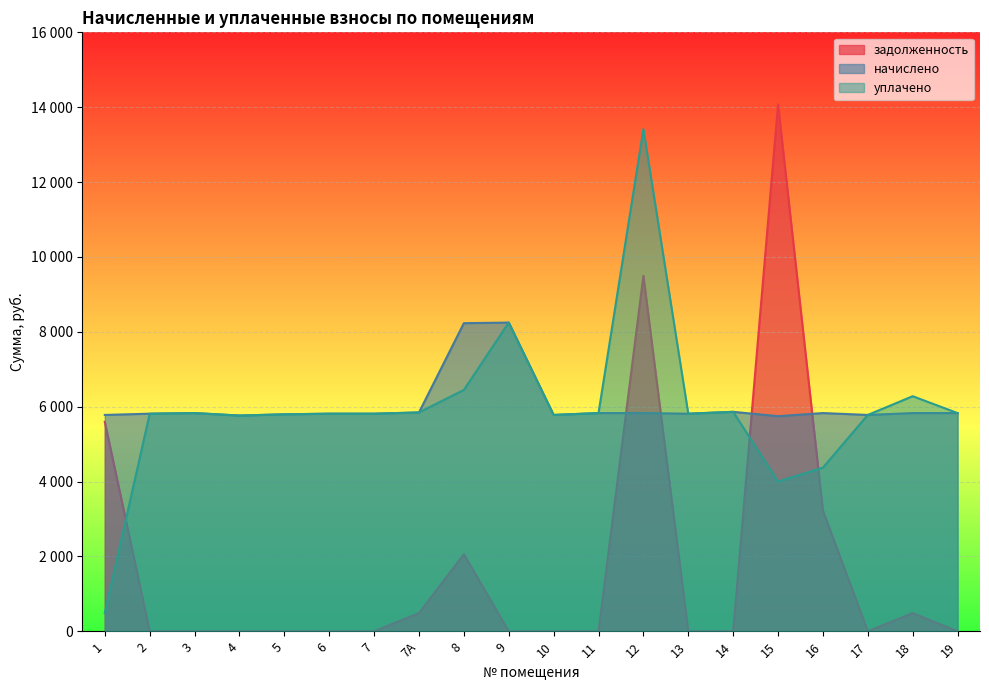

True or false: уплачено and начислено cross at least once.

False